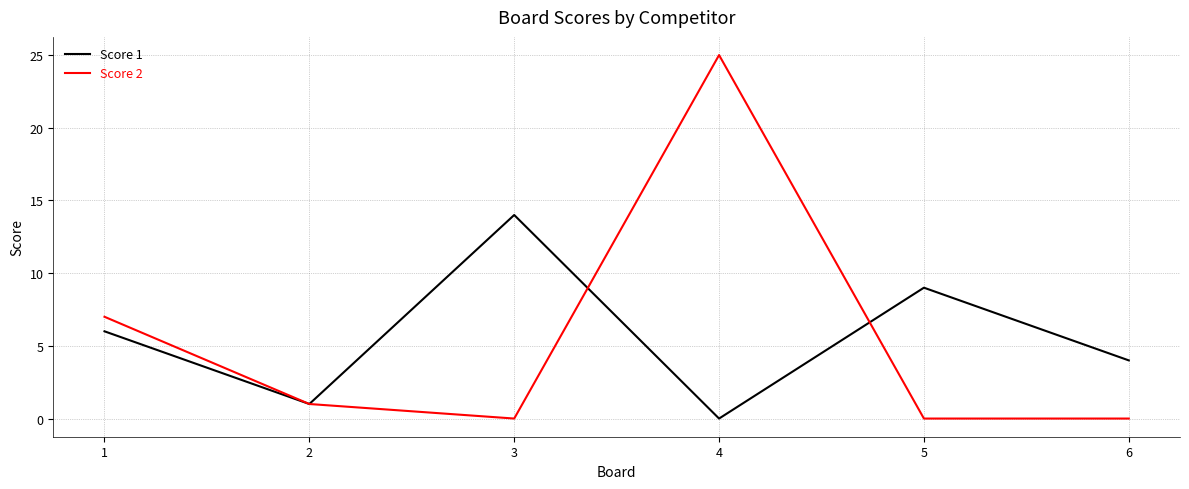

Between 4 and 6, which series saw the biggest shift?

Score 2